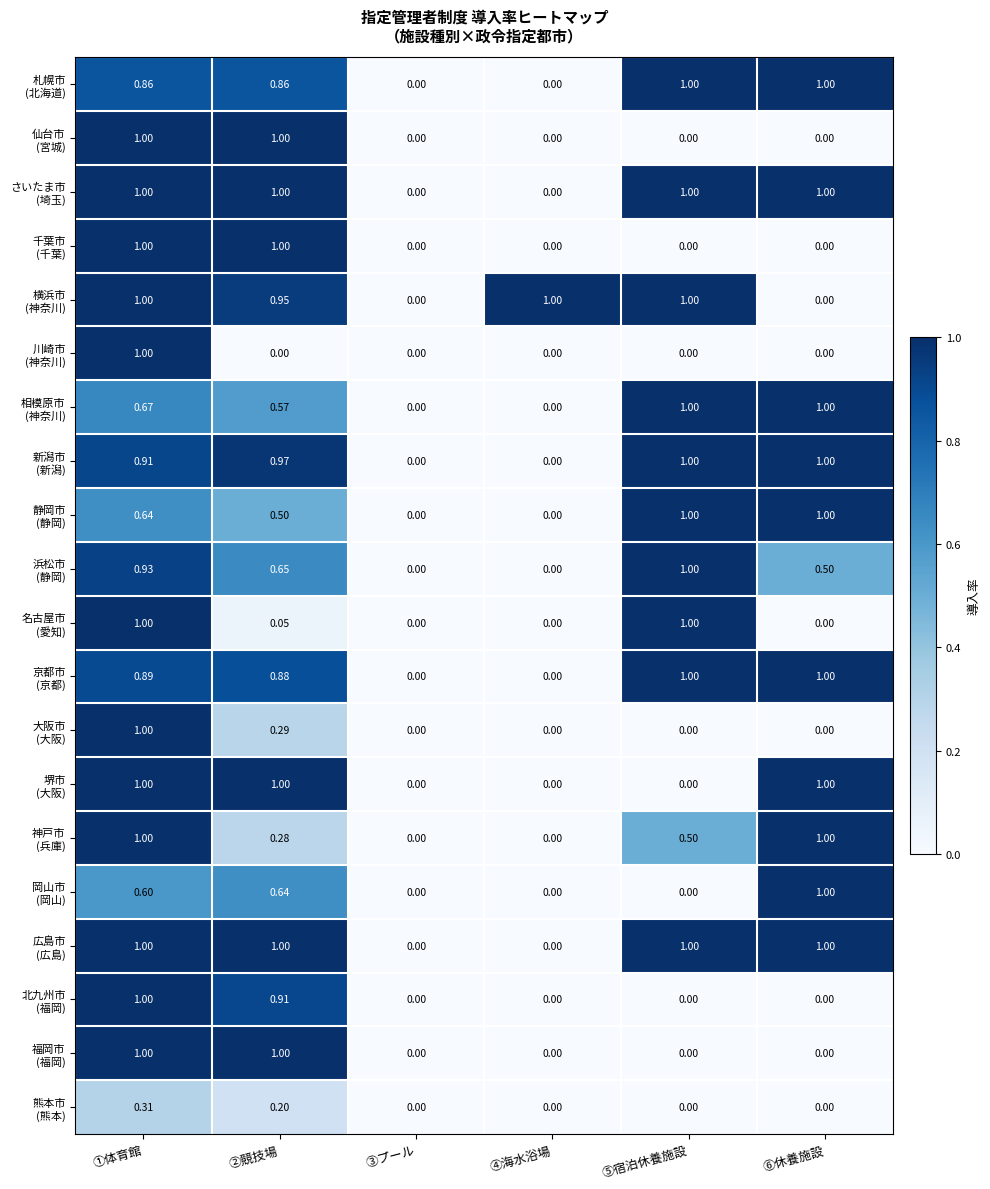

At which category is the sum across all series the highest?

①体育館